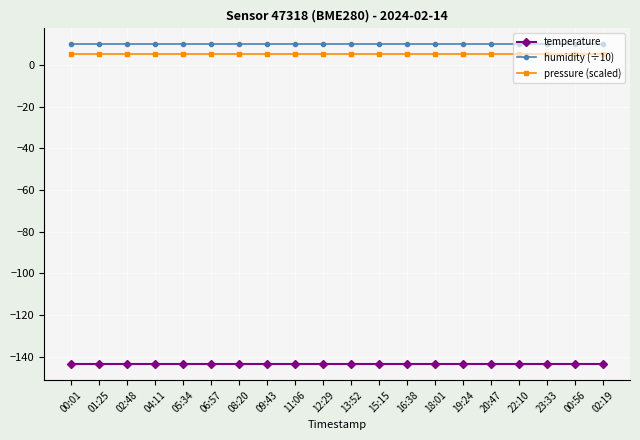

What is the label of the 10th point from the right?

13:52